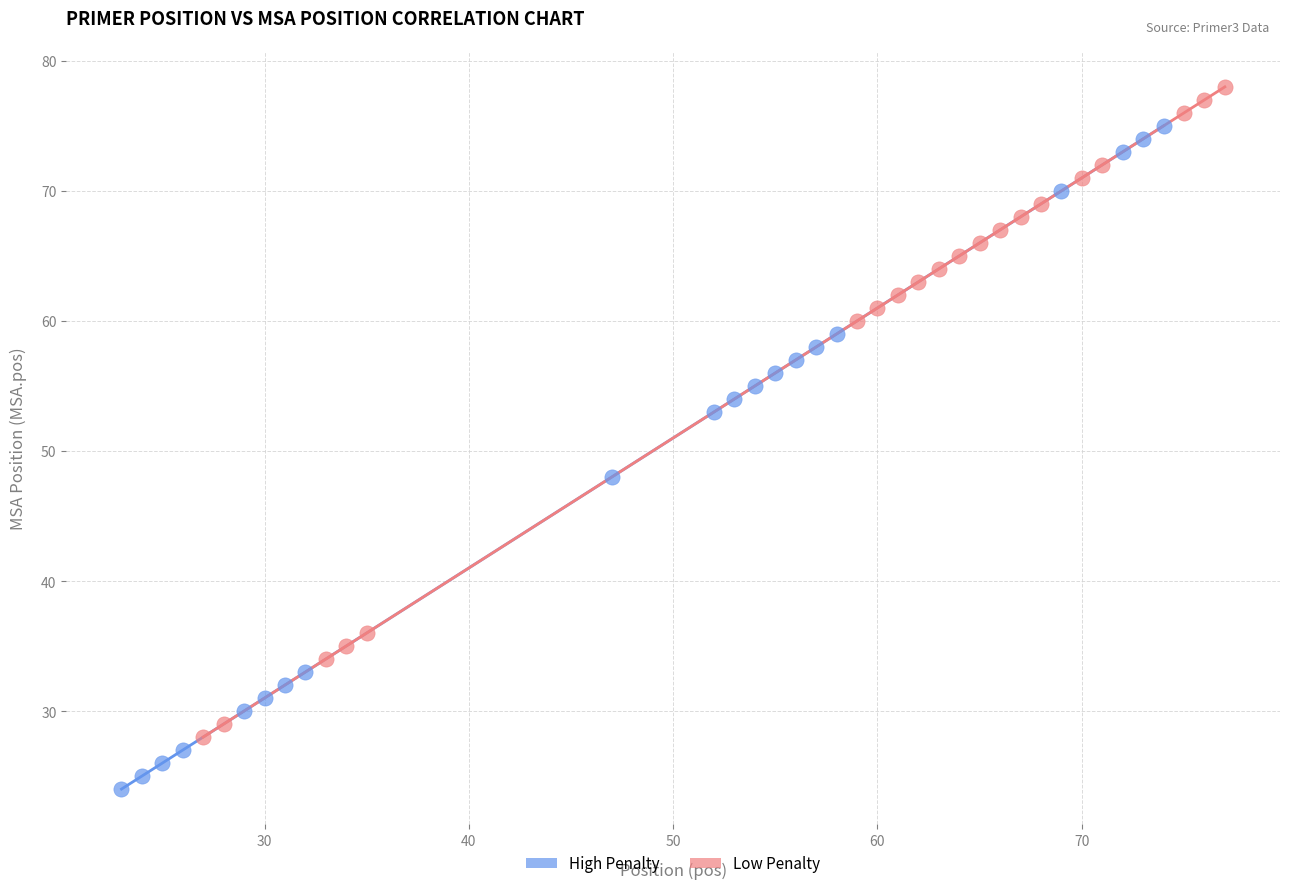

Which series reaches the minimum Y coordinate?

High Penalty